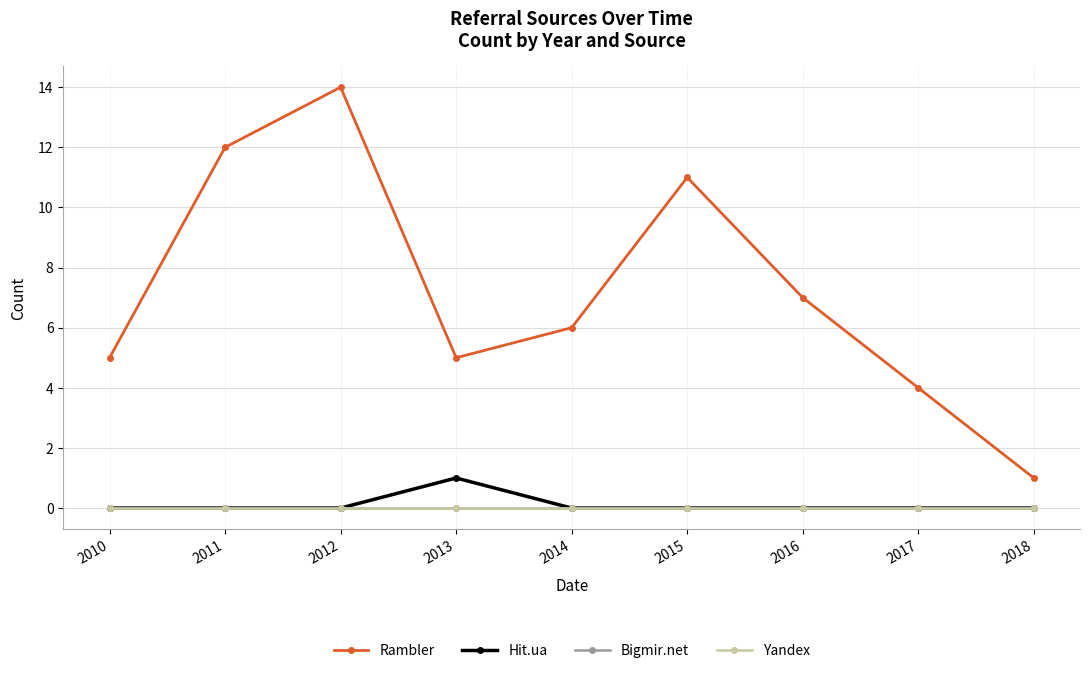

Does the chart have visible grid lines?

Yes